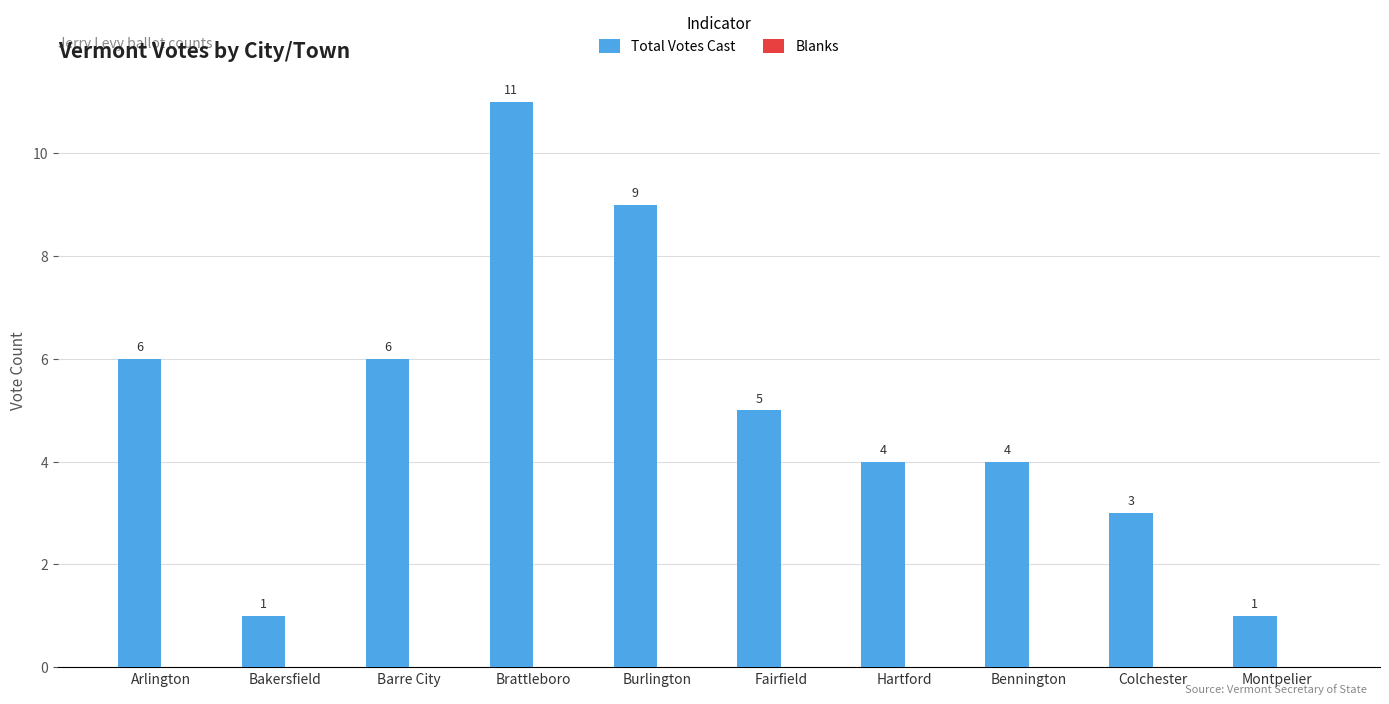

At which label does the data first exceed 5?

Arlington